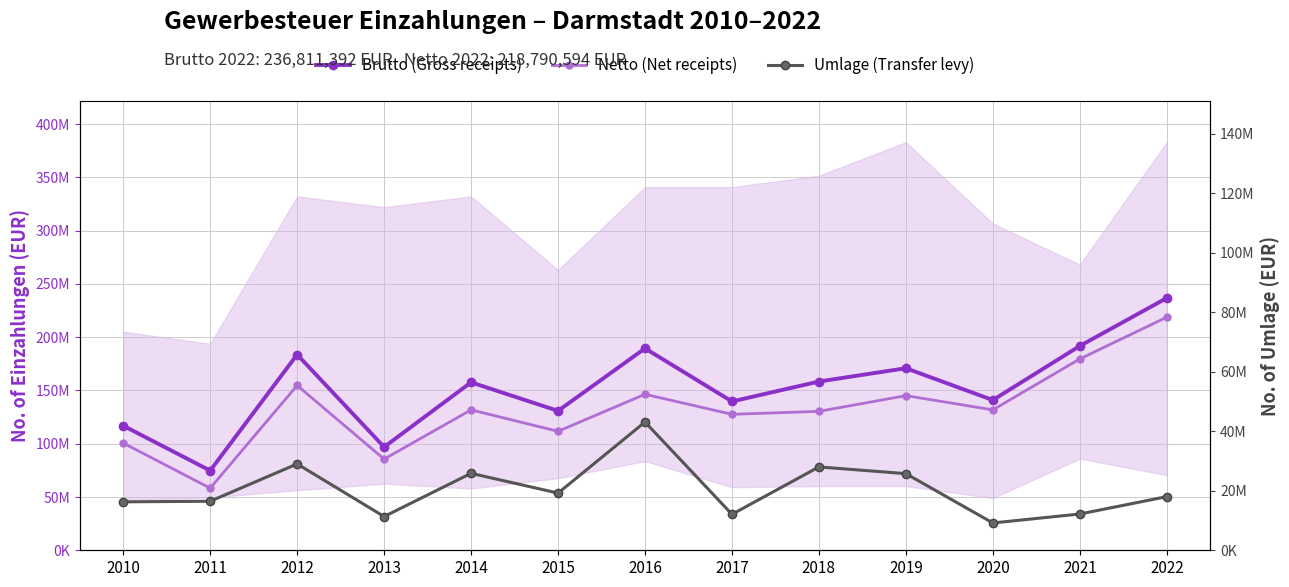

Is it true that Umlage (Transfer levy) equals 18326442 at 2013?

False